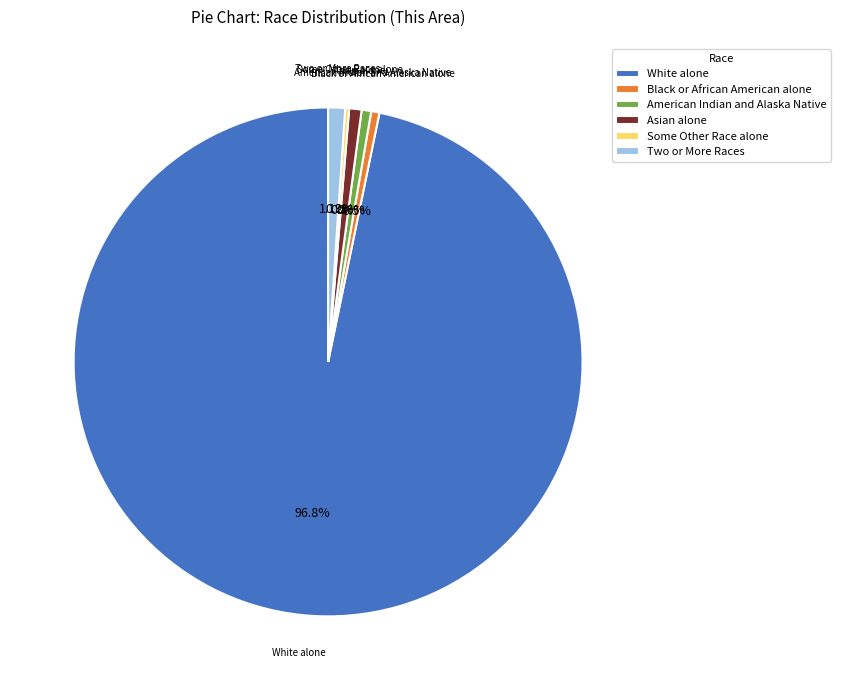

To the nearest percent, what percentage of the pie is American Indian and Alaska Native?

1%